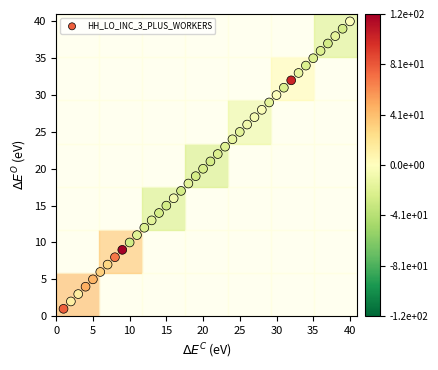

What is the range of X values (max minus min)?

39